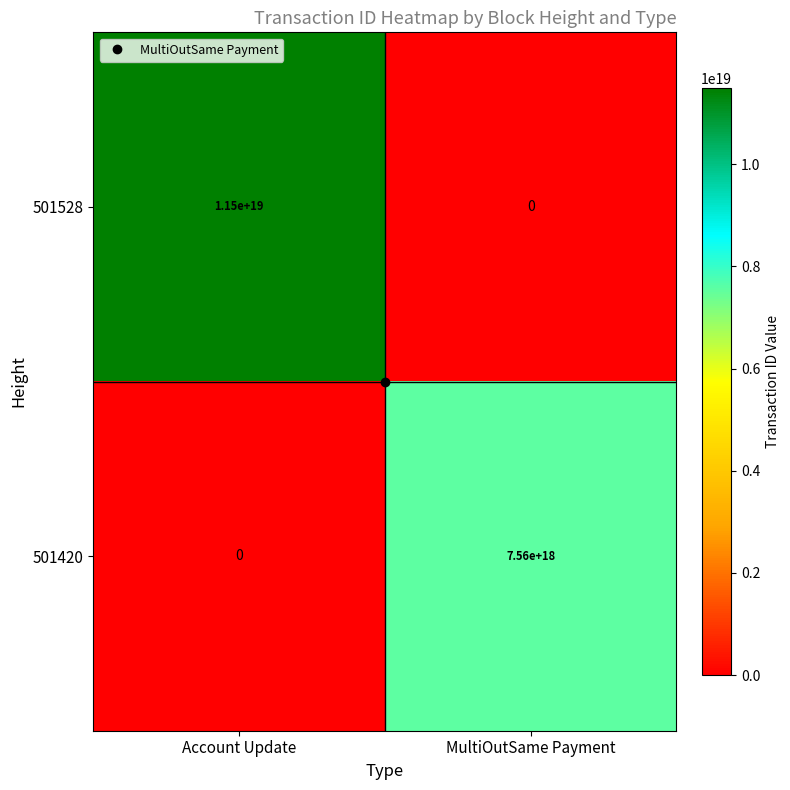

Between Account Update and MultiOutSame Payment, which series saw the biggest shift?

501528